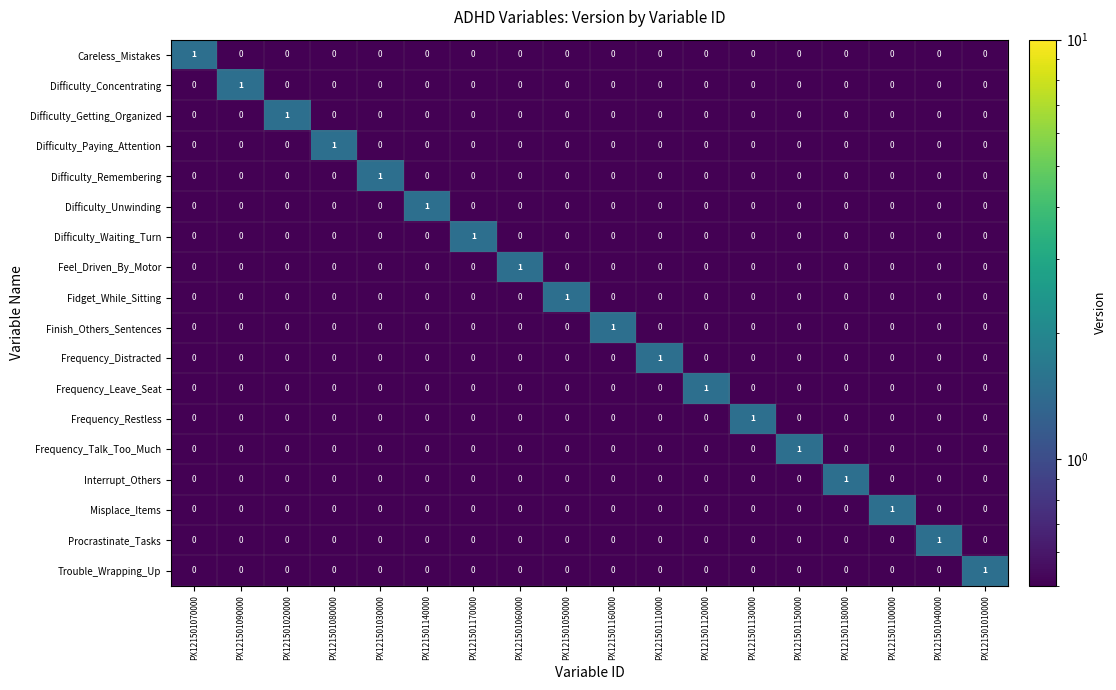

At how many categories does at least one series exceed 0?

18